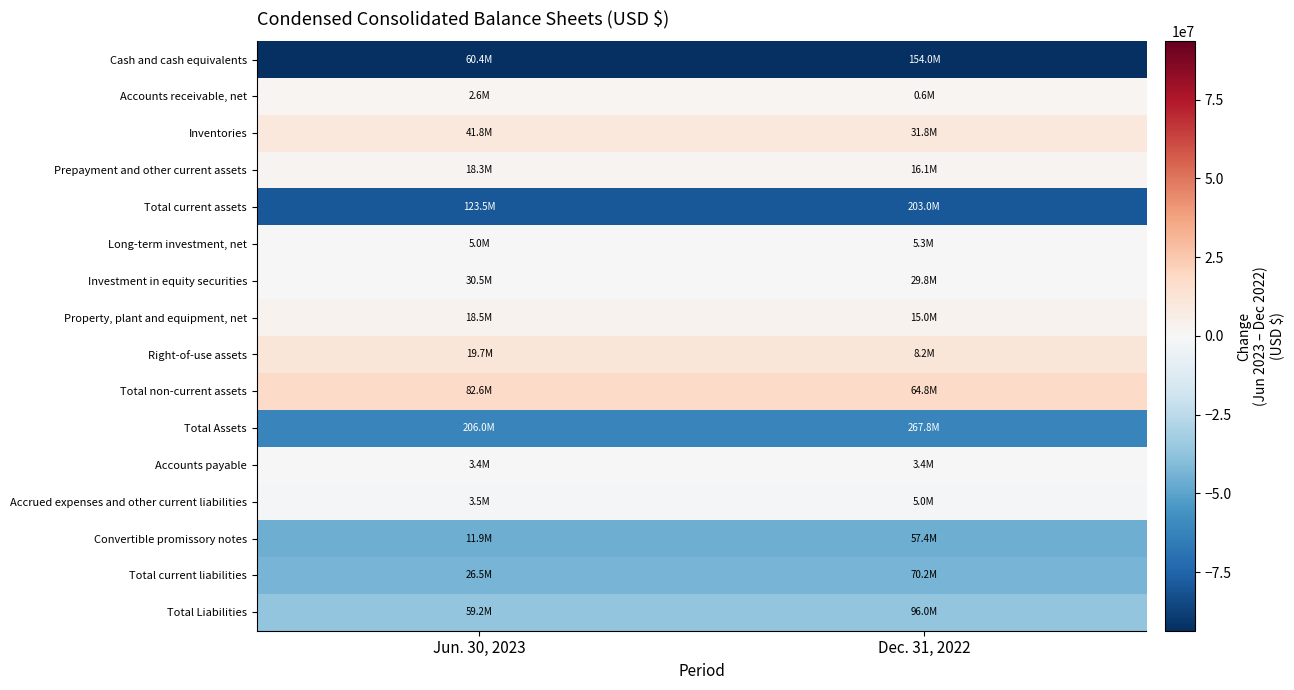

What is the spread (max minus min) of values at Jun. 30, 2023?

111294878